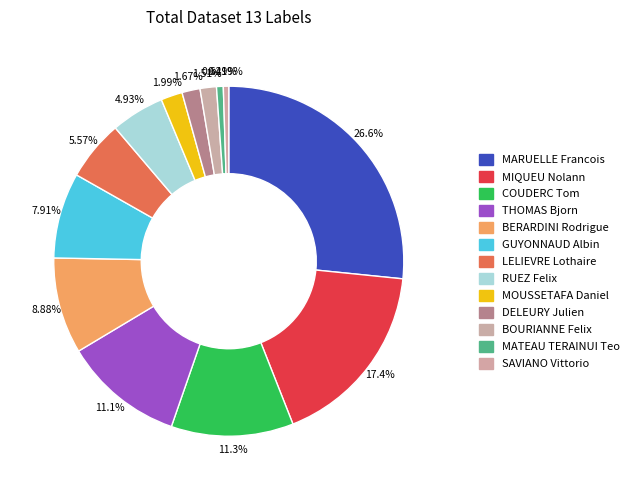

Approximately how many times larger is the value at THOMAS Bjorn compared to DELEURY Julien?

6.6